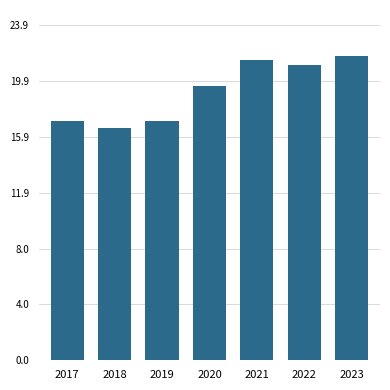

Reading left to right, list all the values displayed in this chart.

2017=17.0	2018=16.6	2019=17.0	2020=19.5	2021=21.4	2022=21.0	2023=21.7